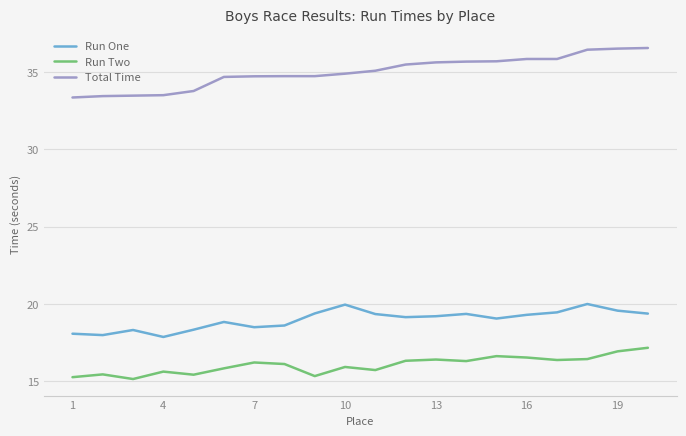

What is the minimum value shown in the chart?

15.2